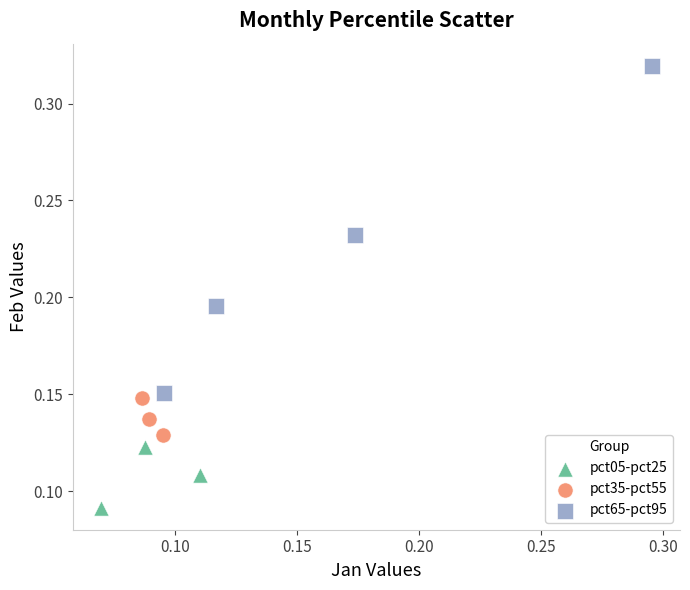

Which series has the widest spread of Y values?

pct65-pct95